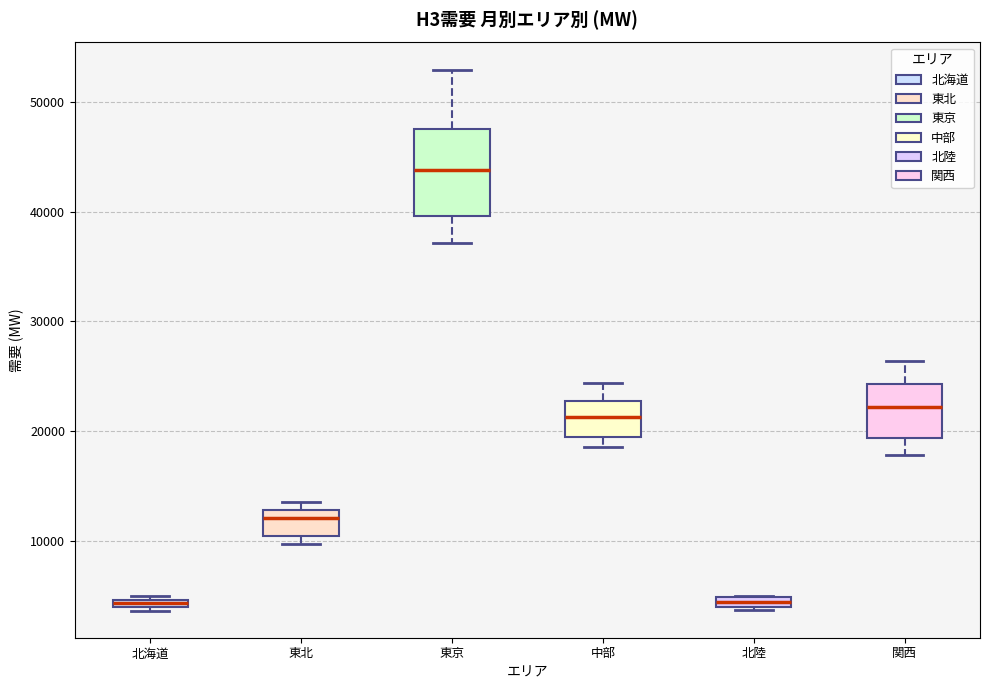

Comparing the boxes themselves (not the whiskers), which one is the tallest?

東京